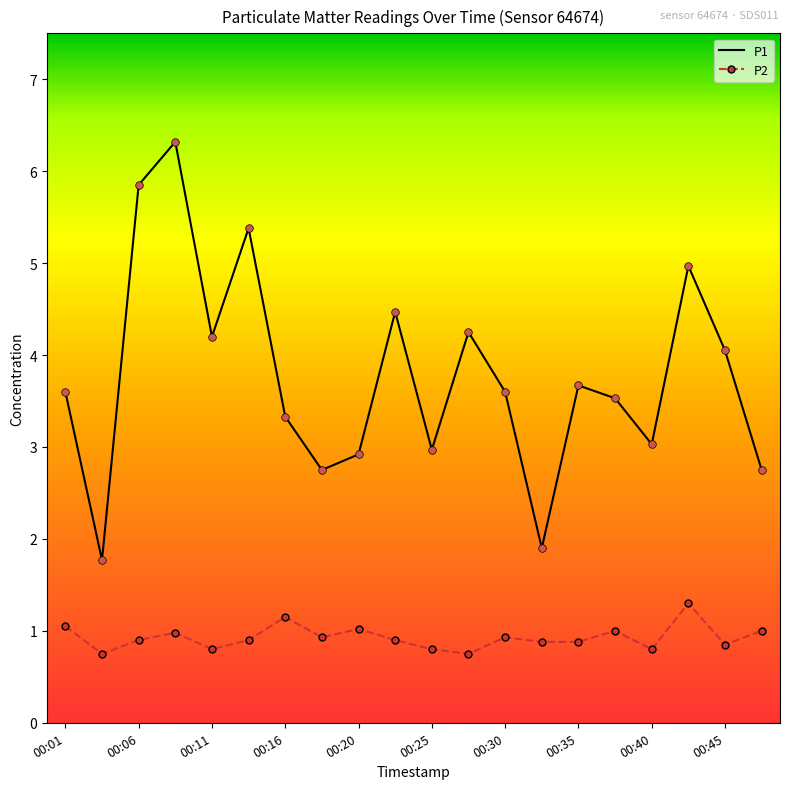

What are all the series names shown in the legend?

P1, P2